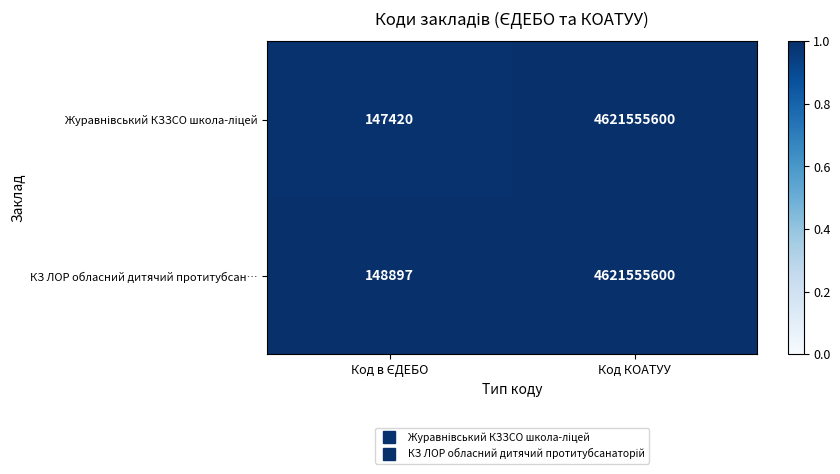

Is it true that КЗ ЛОР обласний дитячий протитубсан… equals 4621555600 at Код КОАТУУ?

True